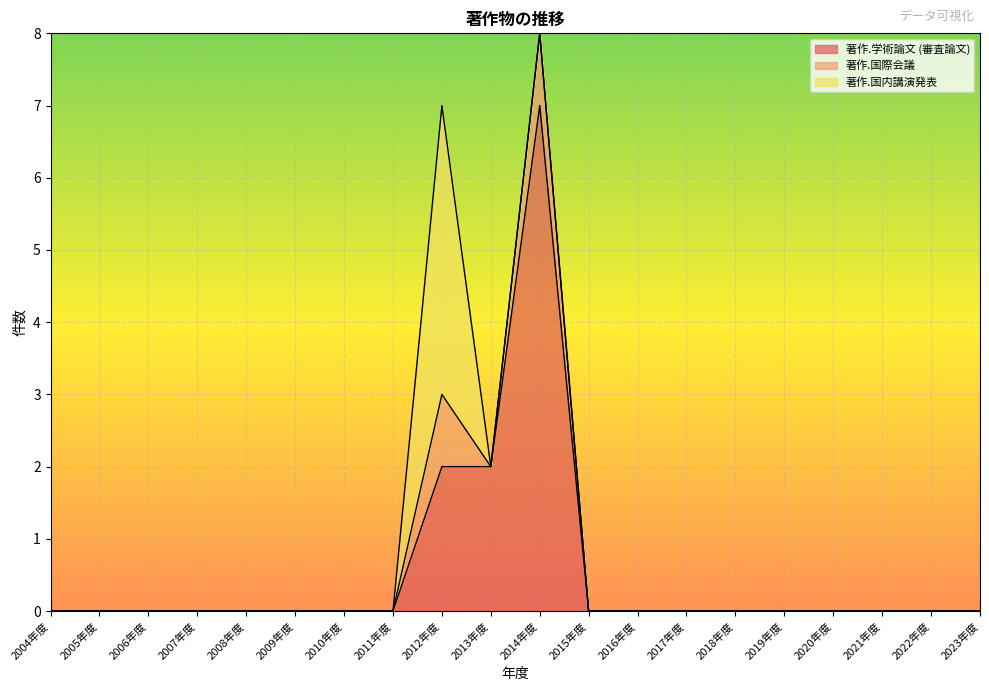

What position from the left is 2008年度?

5